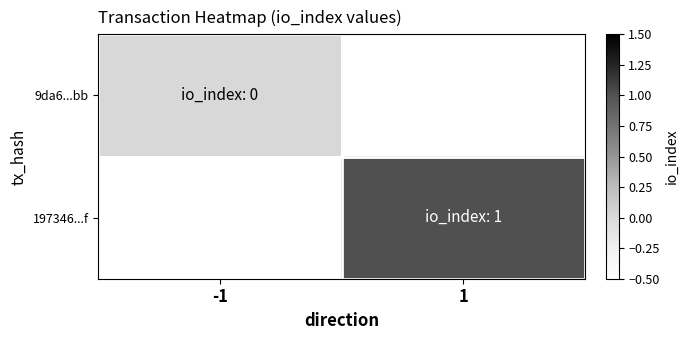

Is the value of 197346...f at -1 greater than the value of 9da6...bb at 1?

No